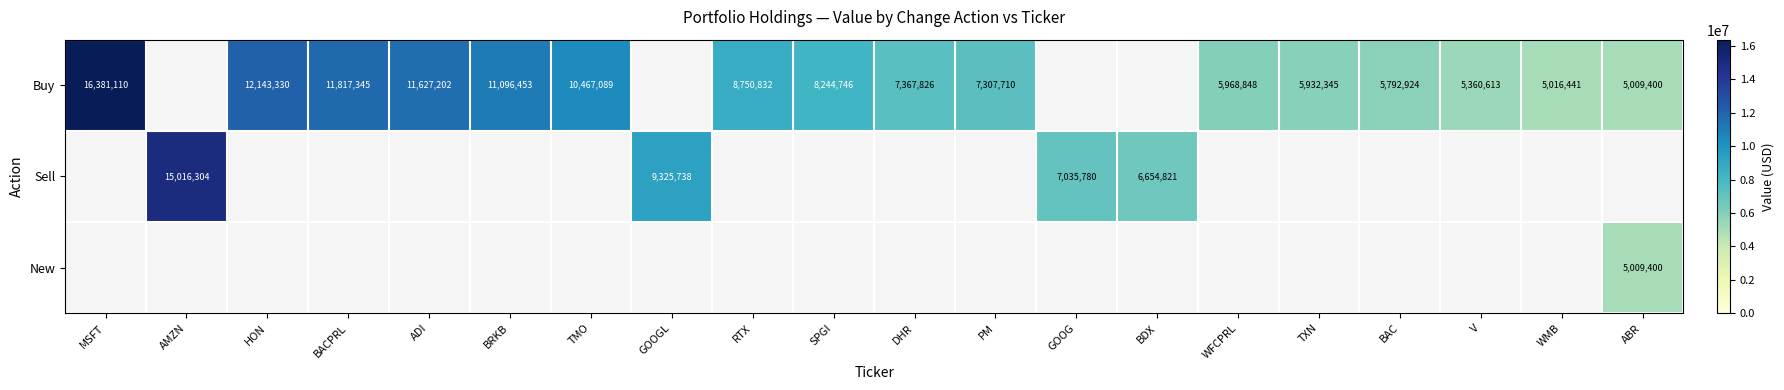

What is the difference between the Buy values at TMO and SPGI?

2222343